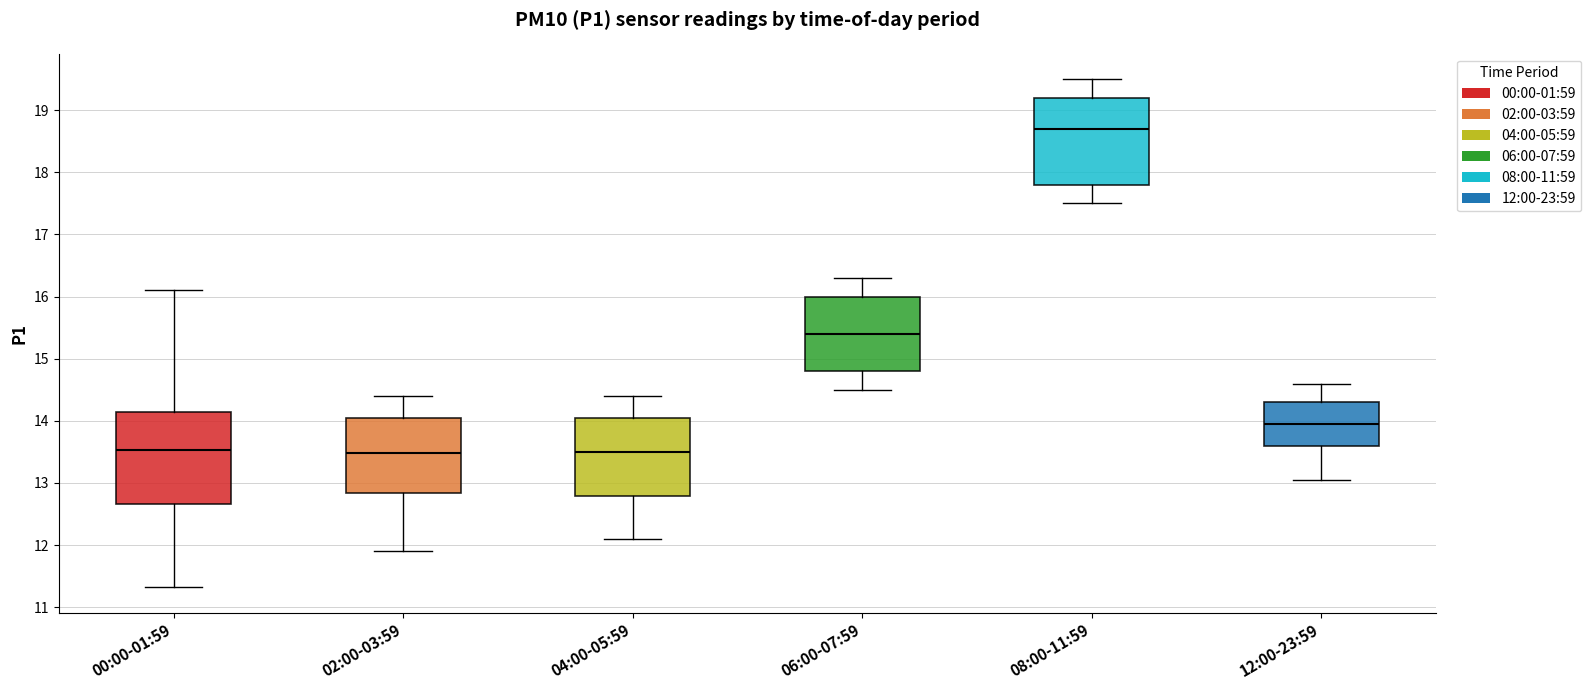

Where is the upper edge of the box for 04:00-05:59 on the y-axis? The values are not printed on the chart, so give them approximately, as read against the axis.

14.1